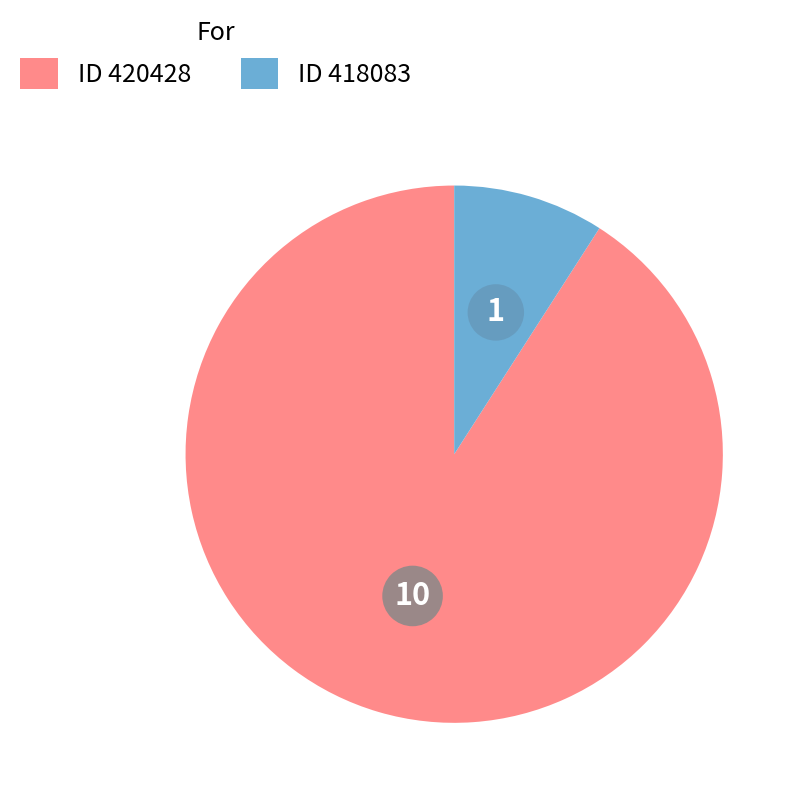

Is there any slice that represents more than half of the pie?

Yes